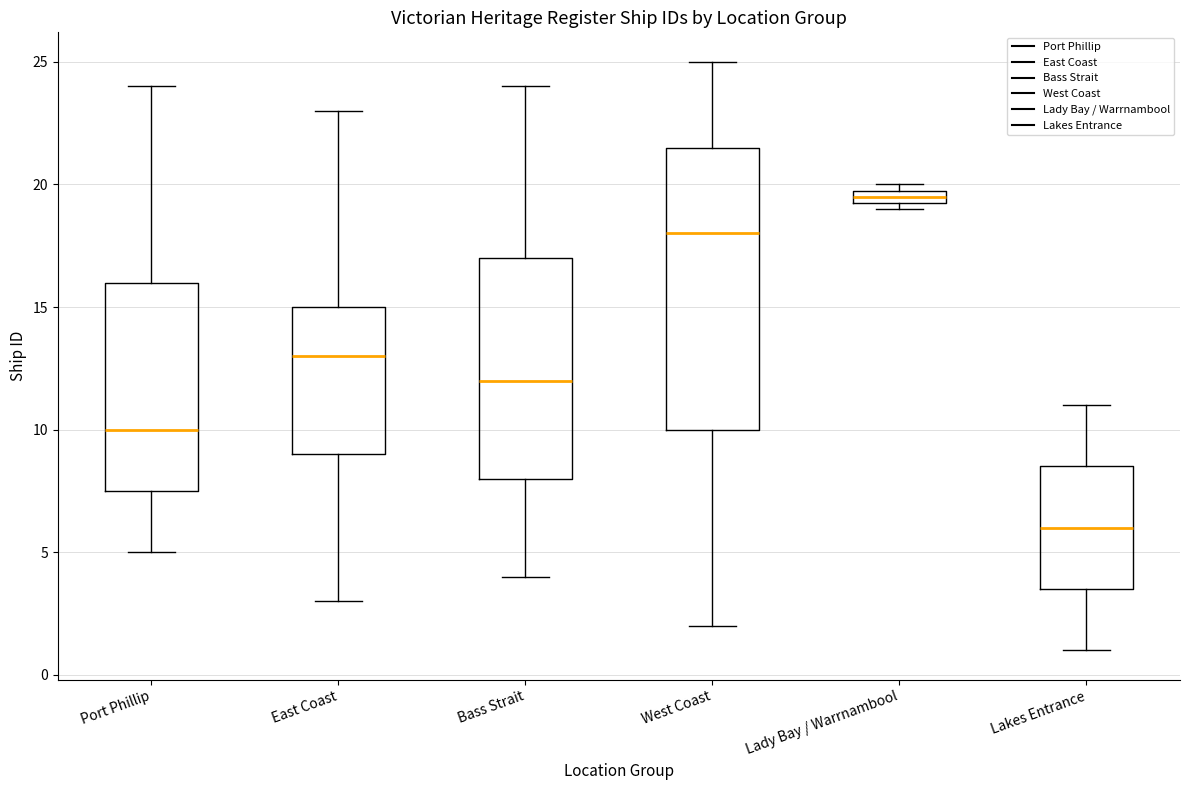

Which box has the lowest median line?

Lakes Entrance